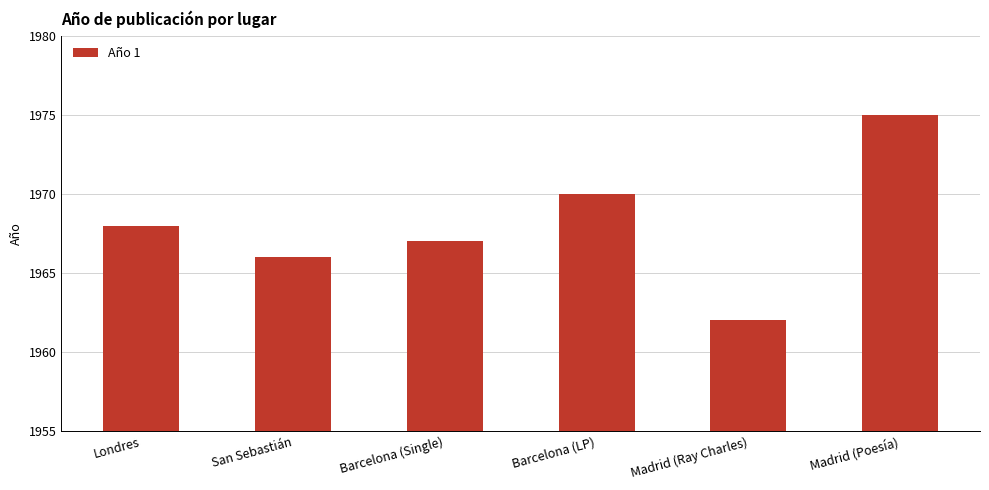

Rank the categories by value from highest to lowest.

Madrid (Poesía), Barcelona (LP), Londres, Barcelona (Single), San Sebastián, Madrid (Ray Charles)